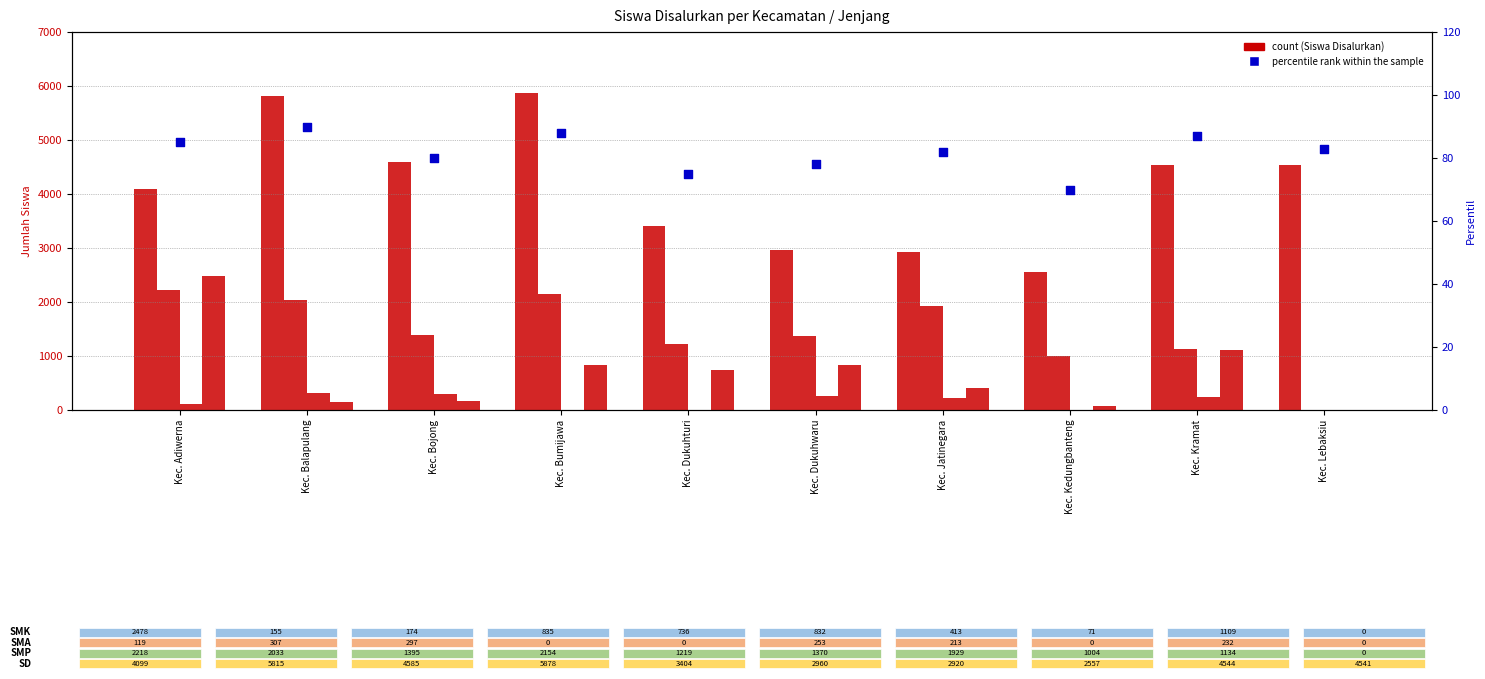

Which series reaches the minimum Y coordinate?

SMP_Siswa_Disalurkan